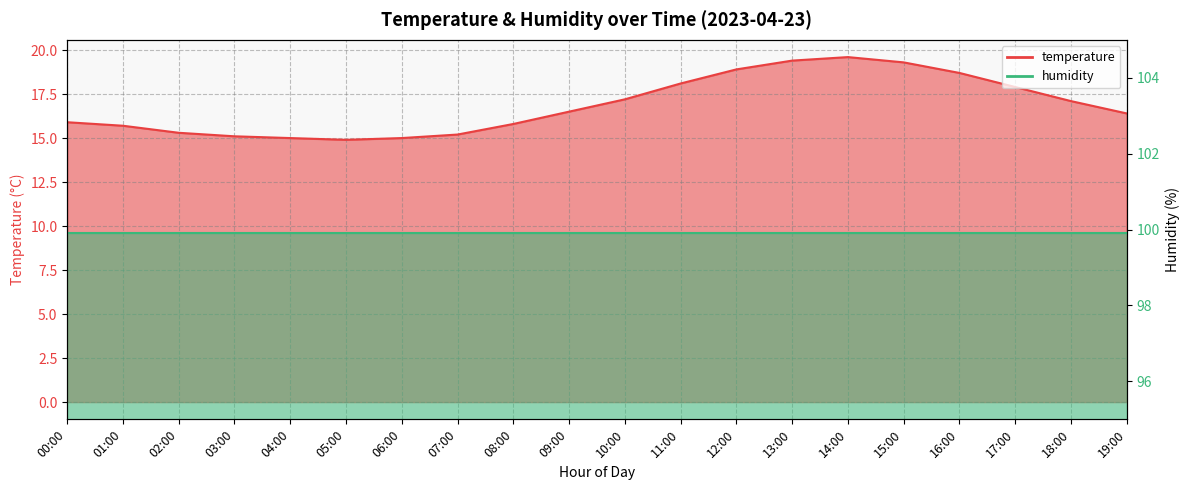

List the labels in order of value, smallest first.

05:00, 04:00, 06:00, 03:00, 07:00, 02:00, 01:00, 08:00, 00:00, 19:00, 09:00, 18:00, 10:00, 17:00, 11:00, 16:00, 12:00, 15:00, 13:00, 14:00